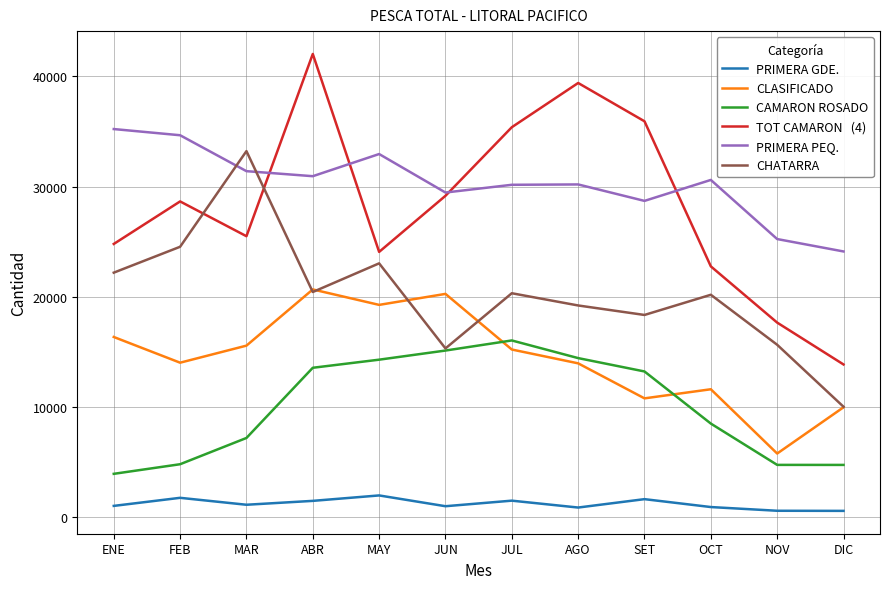

What is the maximum value shown in the chart?

42043